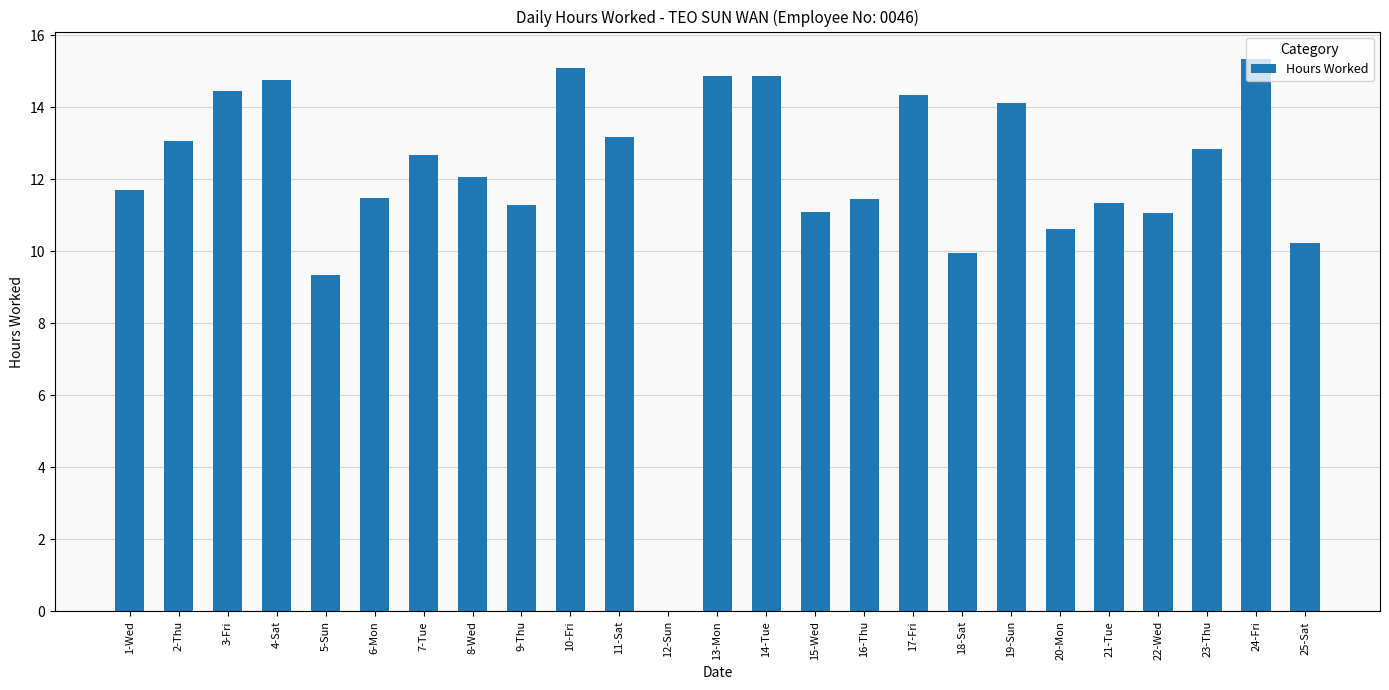

What is the ratio of the value at 20-Mon to the value at 24-Fri?

0.7